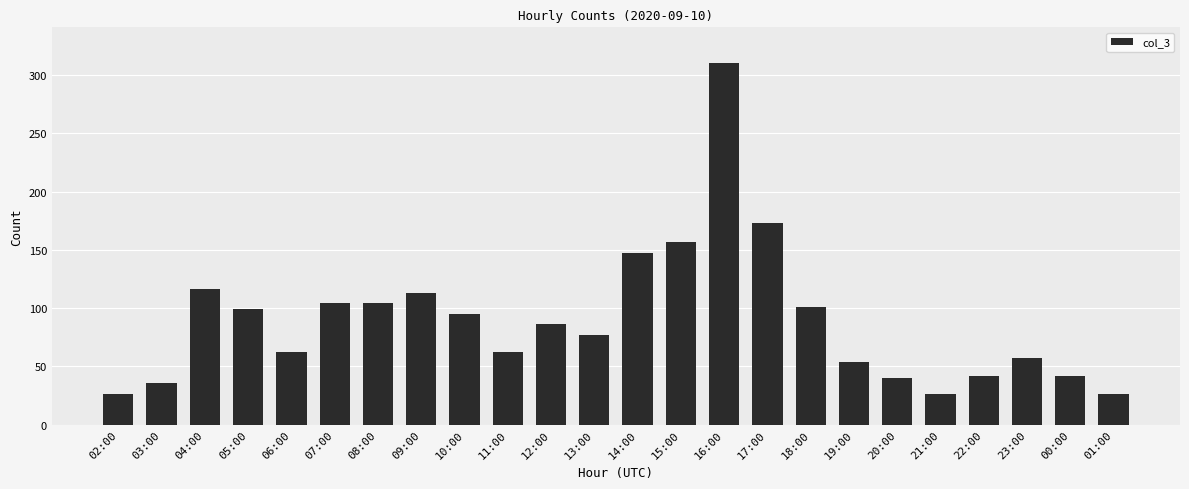

Does the chart contain stacked bars?

No